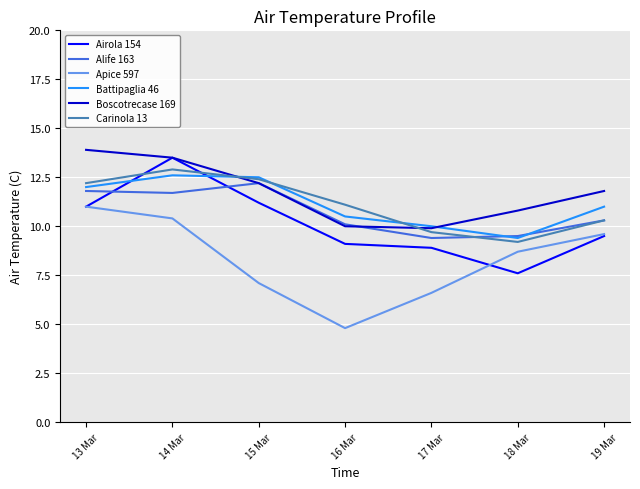

What is the difference between the Alife 163 values at 19 Mar and 13 Mar?

1.5